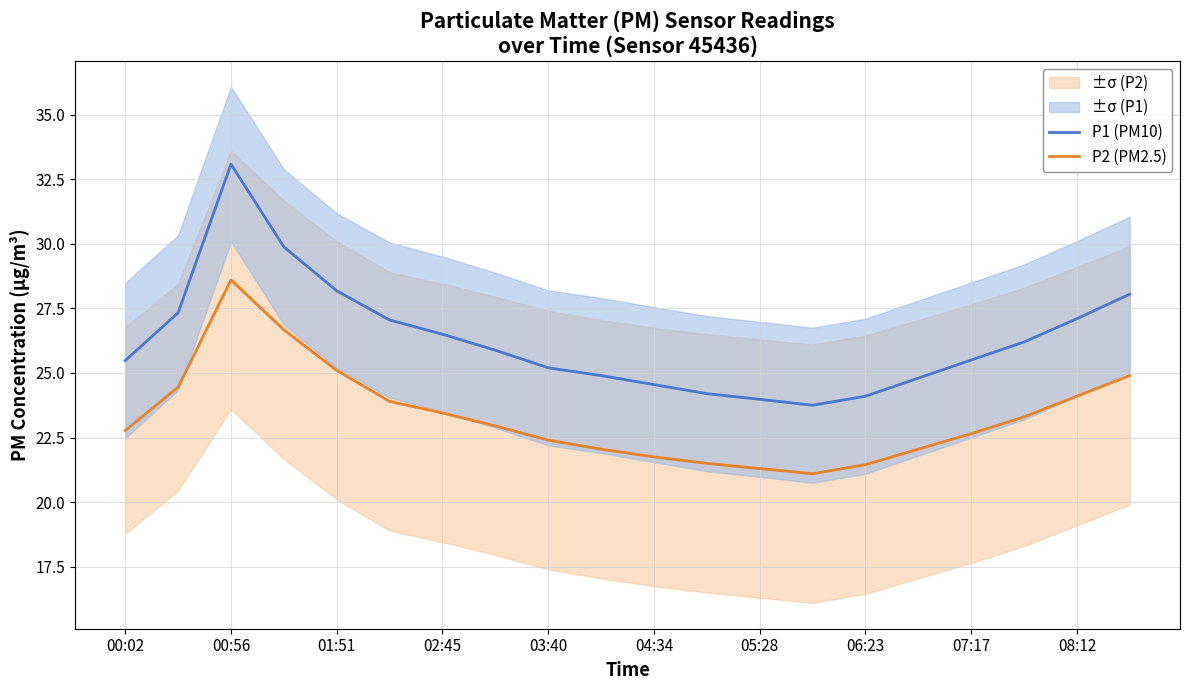

True or false: P1 (PM10) and P2 (PM2.5) intersect in this chart.

False